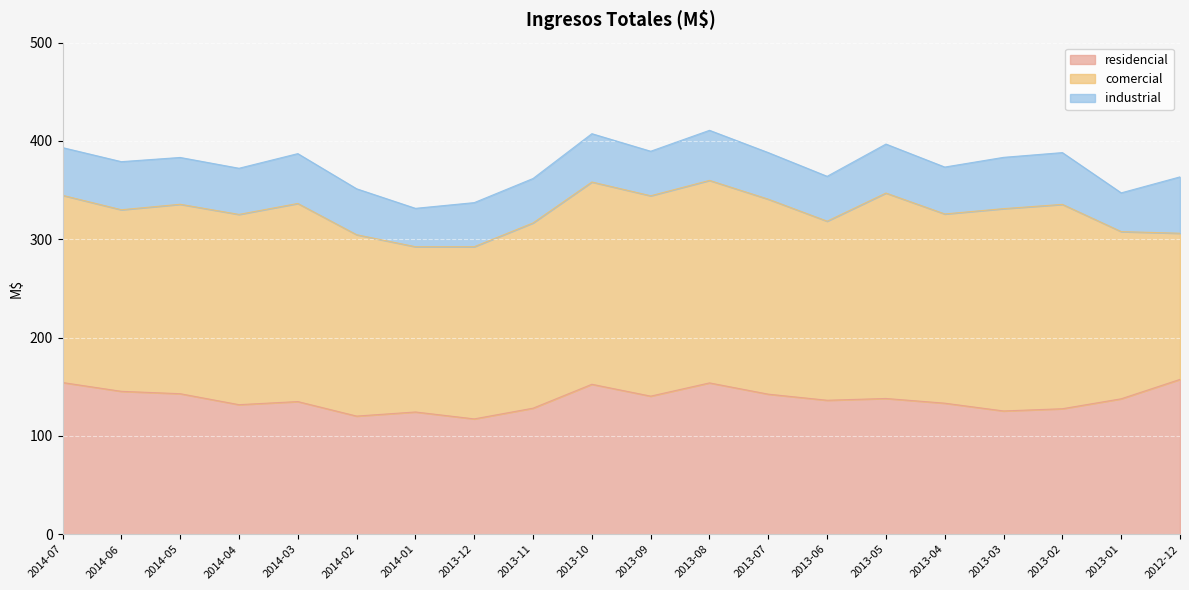

Which series has the largest total across all categories?

comercial